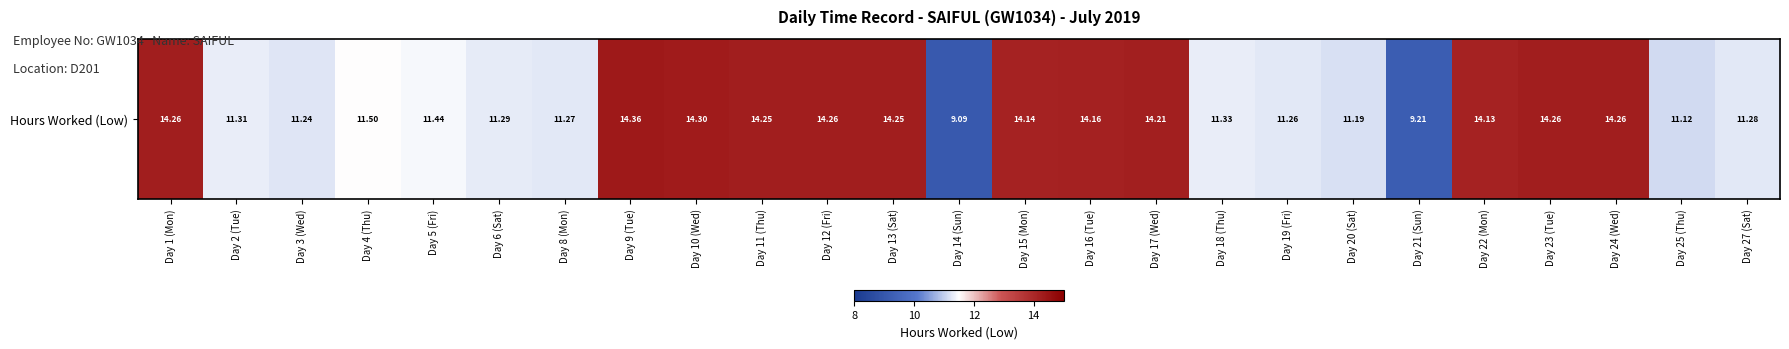

What is the change in value from Day 8 (Mon) to Day 23 (Tue)?

+3.0